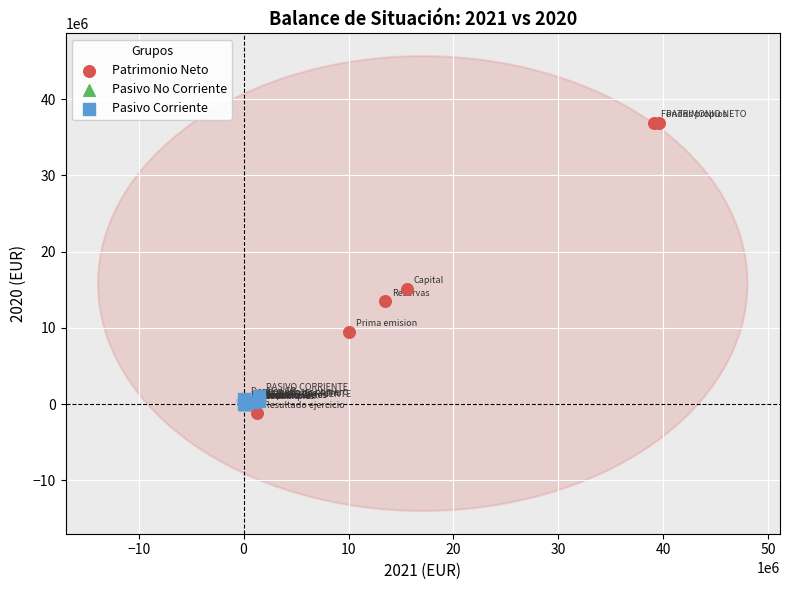

Which series reaches the maximum Y coordinate?

Patrimonio Neto